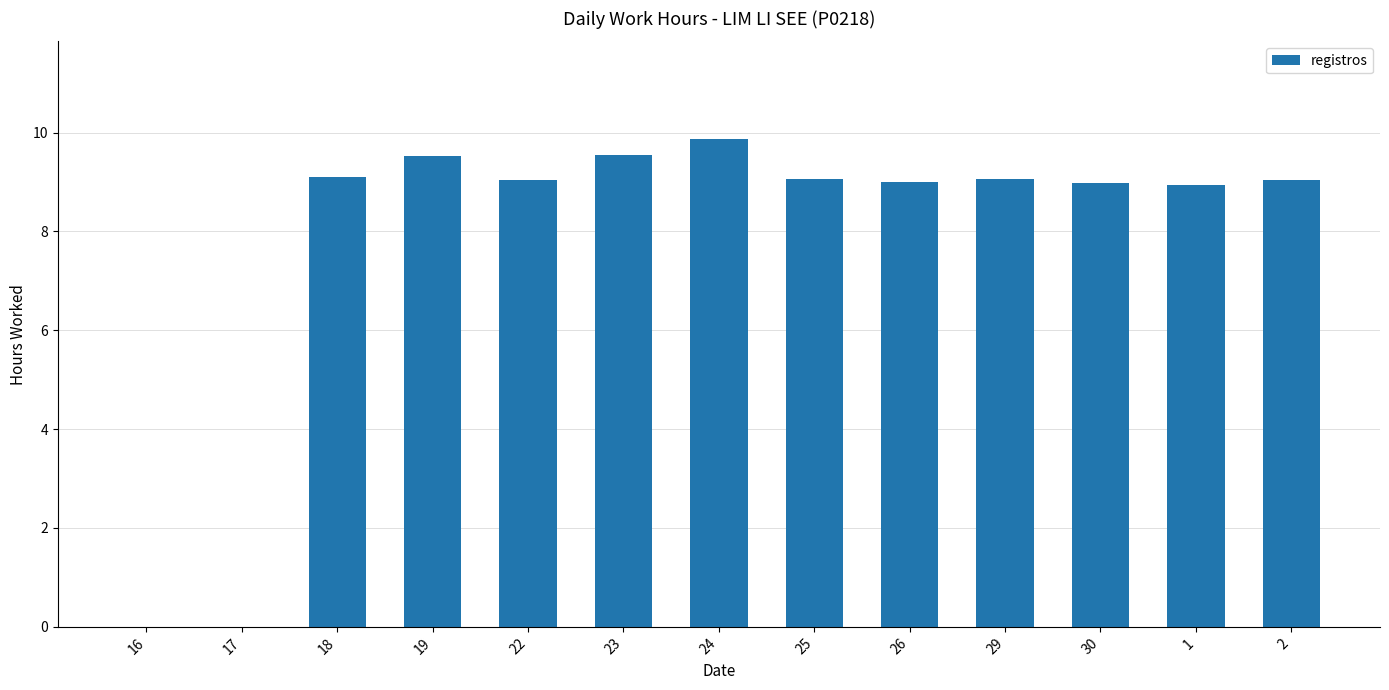

What is the average value?

7.8